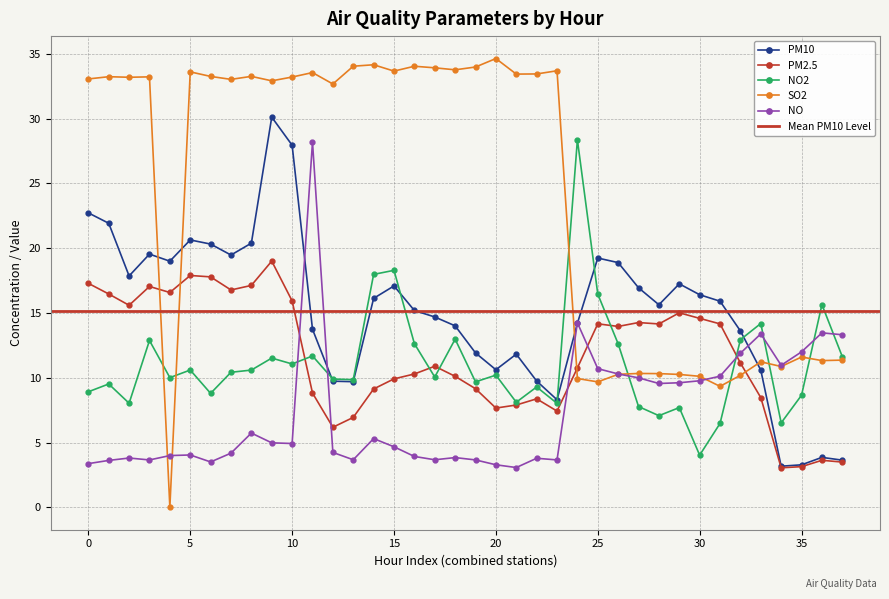

Where do NO and PM10 first cross each other?

10 and 11